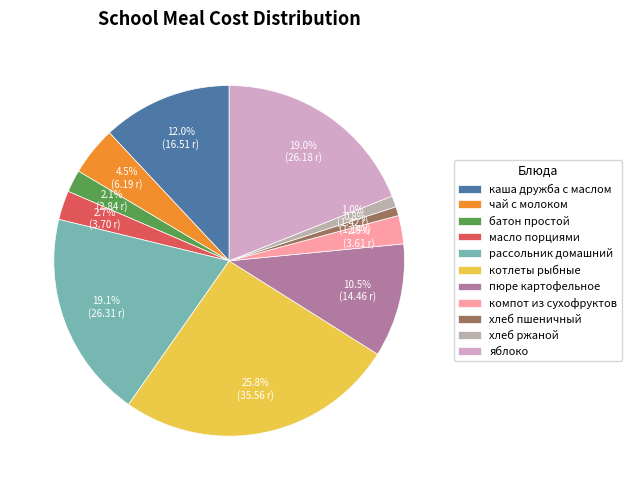

Count the number of slices in the pie.

11